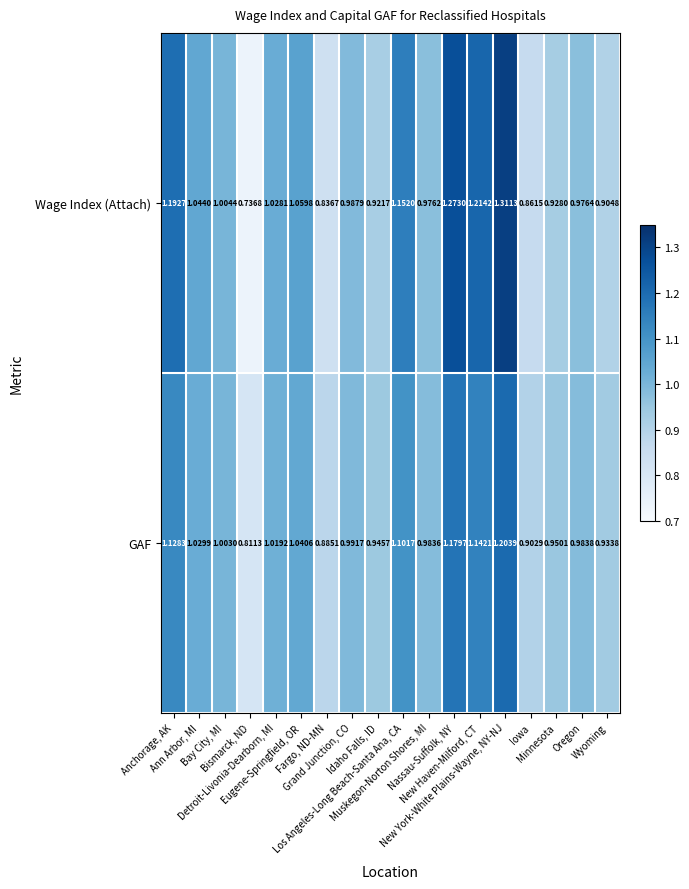

Which series has the largest total across all categories?

Wage Index (Attach)